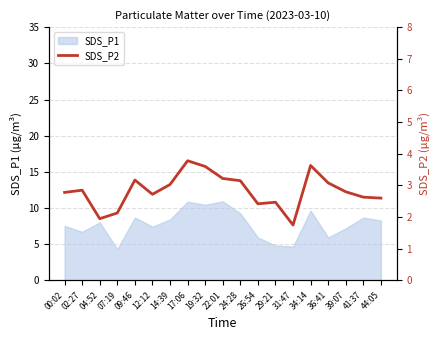

The value at 00:02 is 4.0. True or false?

False